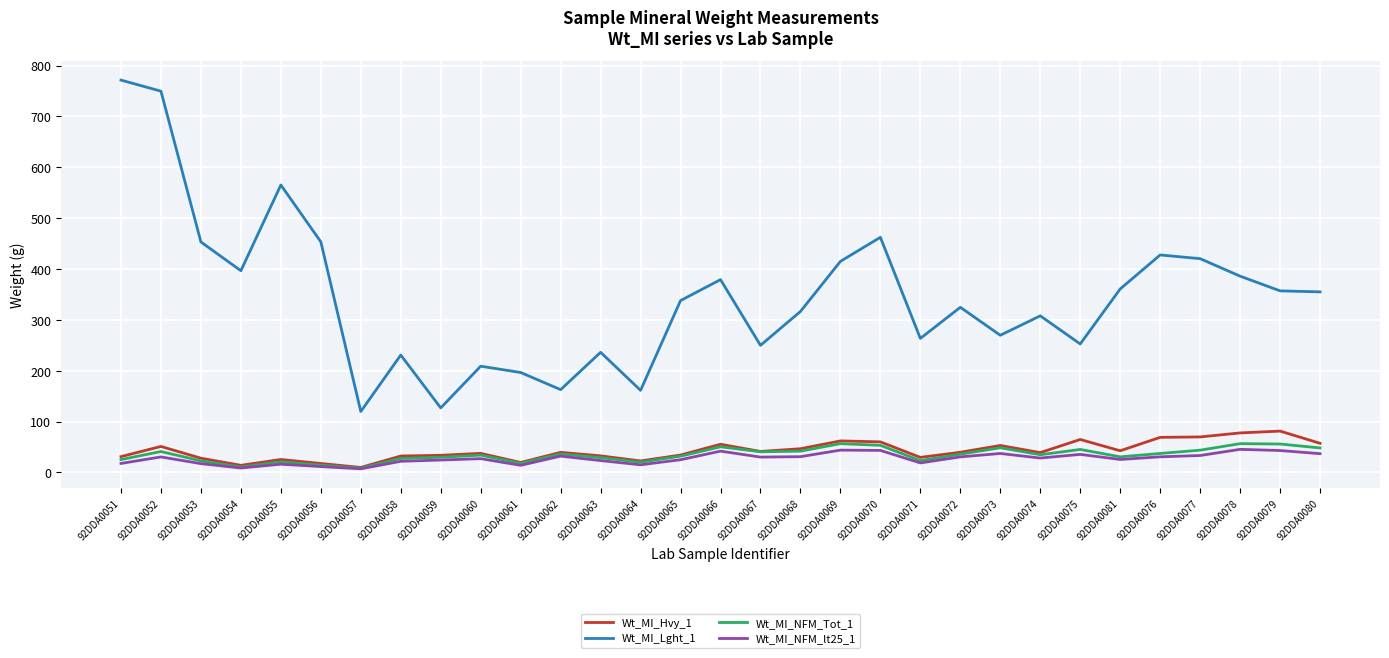

Between 92DDA0068 and 92DDA0070, which series saw the biggest shift?

Wt_MI_Lght_1